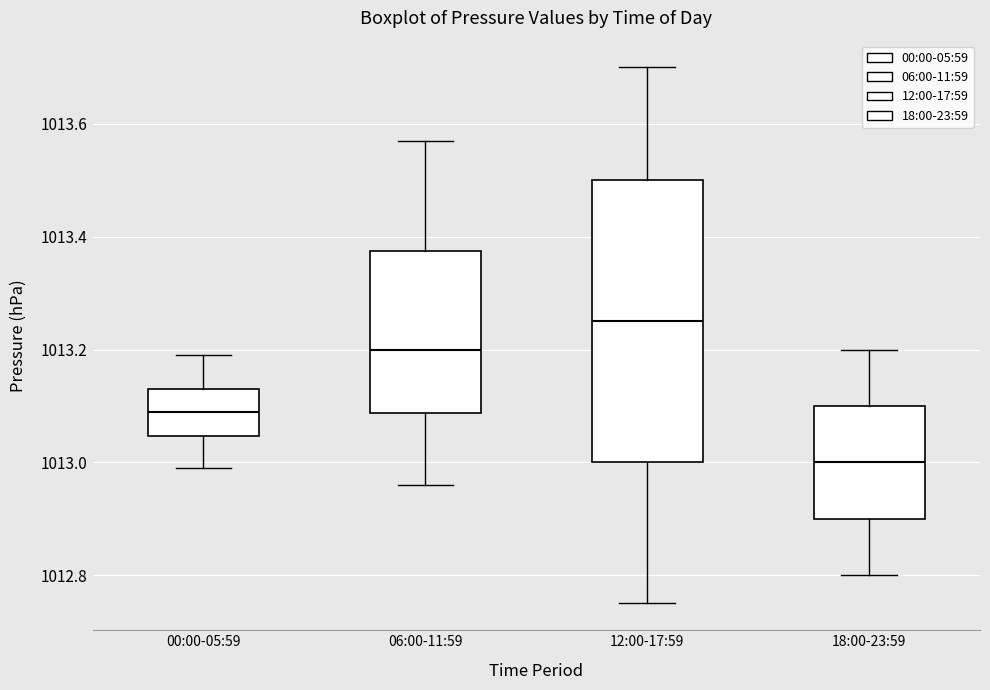

Reading left to right, read every box against the y-axis: the position of its median line, the range the box covers, and the ends of its whiskers. The values are not printed on the chart, so give them approximately, as read against the axis.

00:00-05:59: median 1013.10, box 1013.04 to 1013.14, whiskers 1013.00 to 1013.20
06:00-11:59: median 1013.20, box 1013.08 to 1013.38, whiskers 1012.96 to 1013.58
12:00-17:59: median 1013.26, box 1013.00 to 1013.50, whiskers 1012.76 to 1013.70
18:00-23:59: median 1013.00, box 1012.90 to 1013.10, whiskers 1012.80 to 1013.20